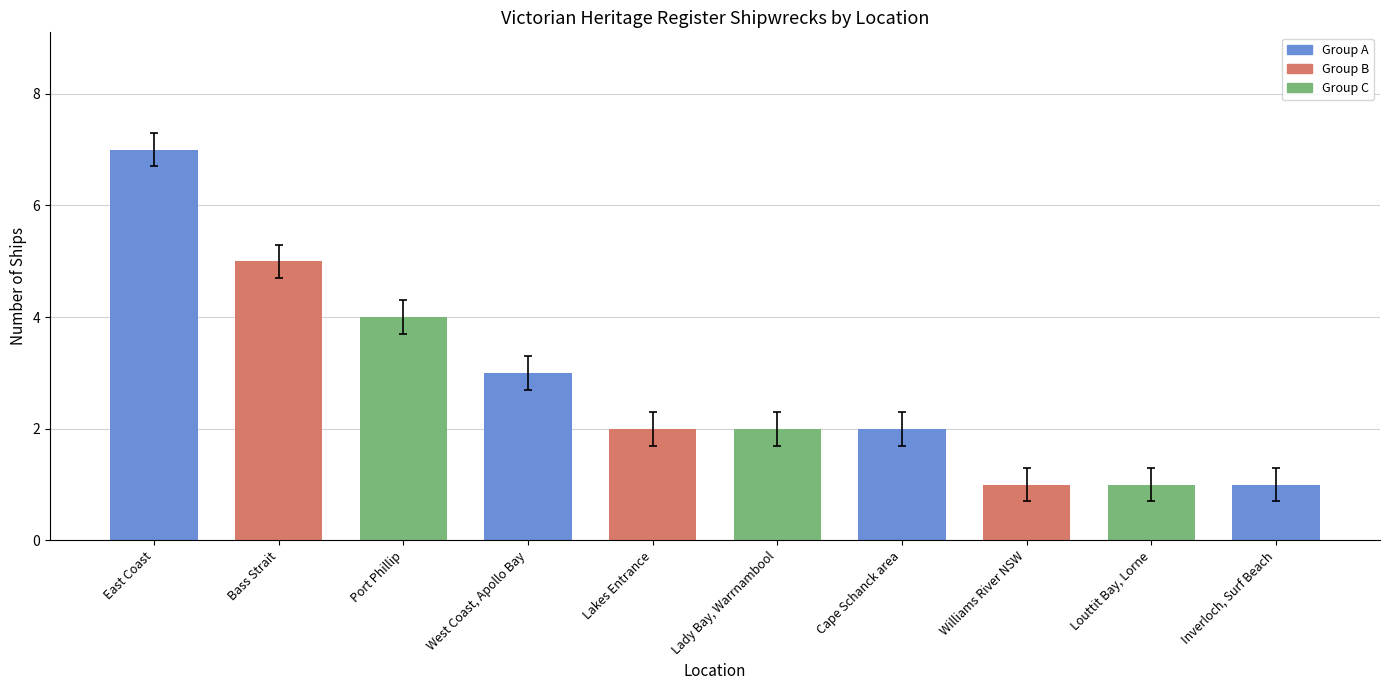

What is the maximum value shown in the chart?

7